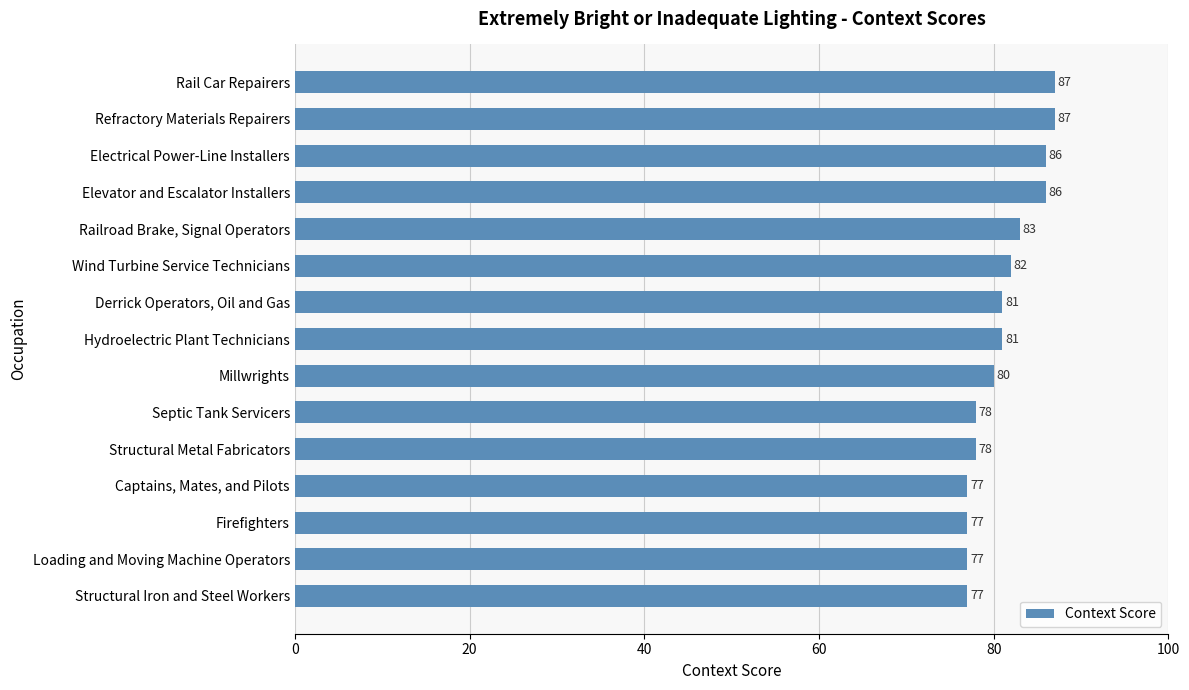

Count the values in the range 77 to 86.

13